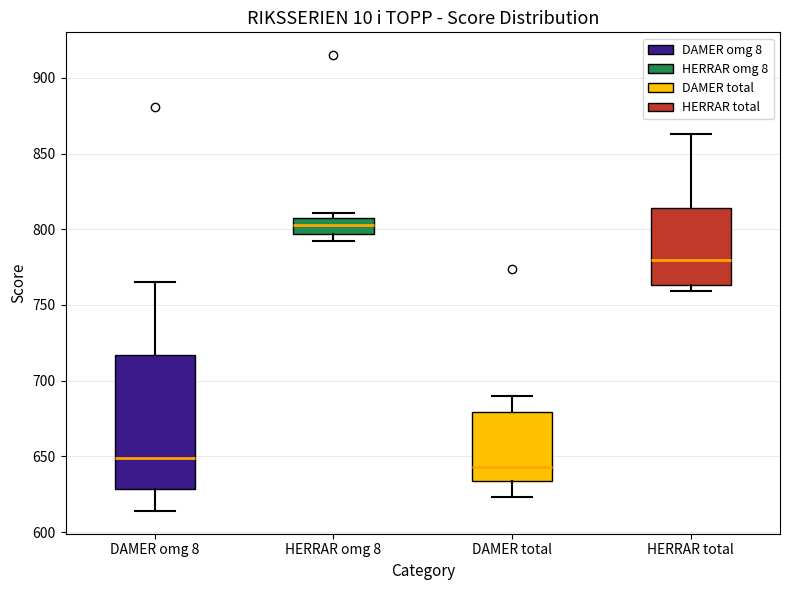

Comparing the boxes themselves (not the whiskers), which one is the tallest?

DAMER omg 8